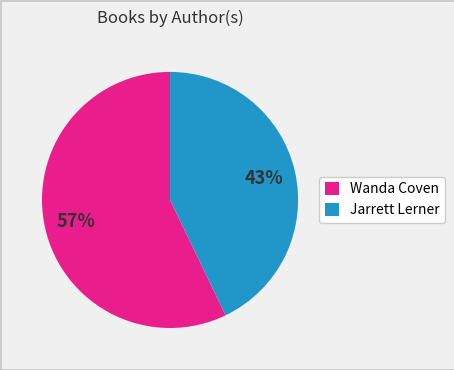

To the nearest percent, what portion does Wanda Coven represent?

57%